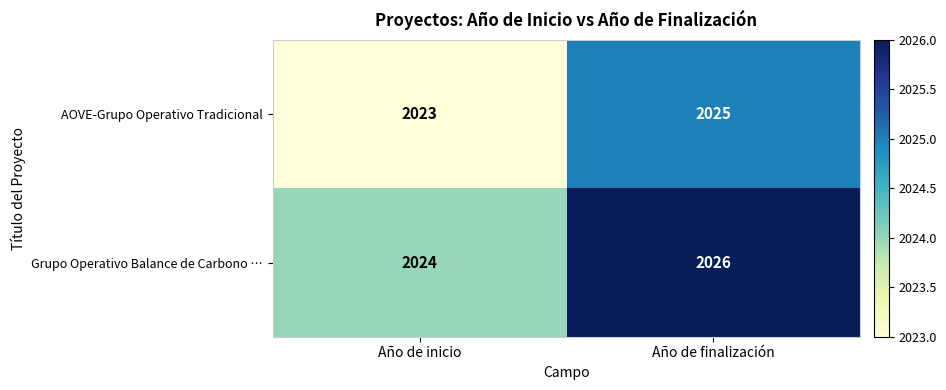

The Grupo Operativo Balance de Carbono … series shows 3502 at Año de inicio. True or false?

False